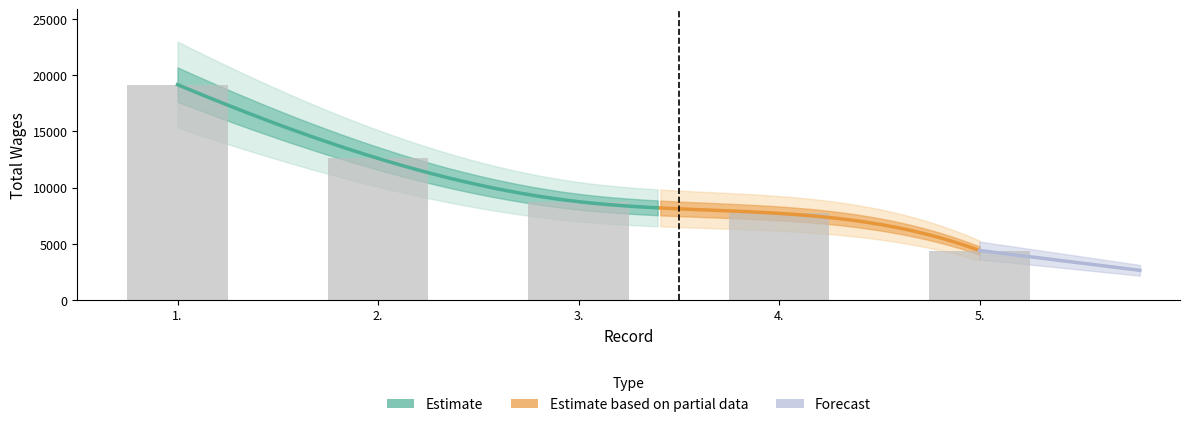

What is the difference between the maximum and second lowest values?

11458